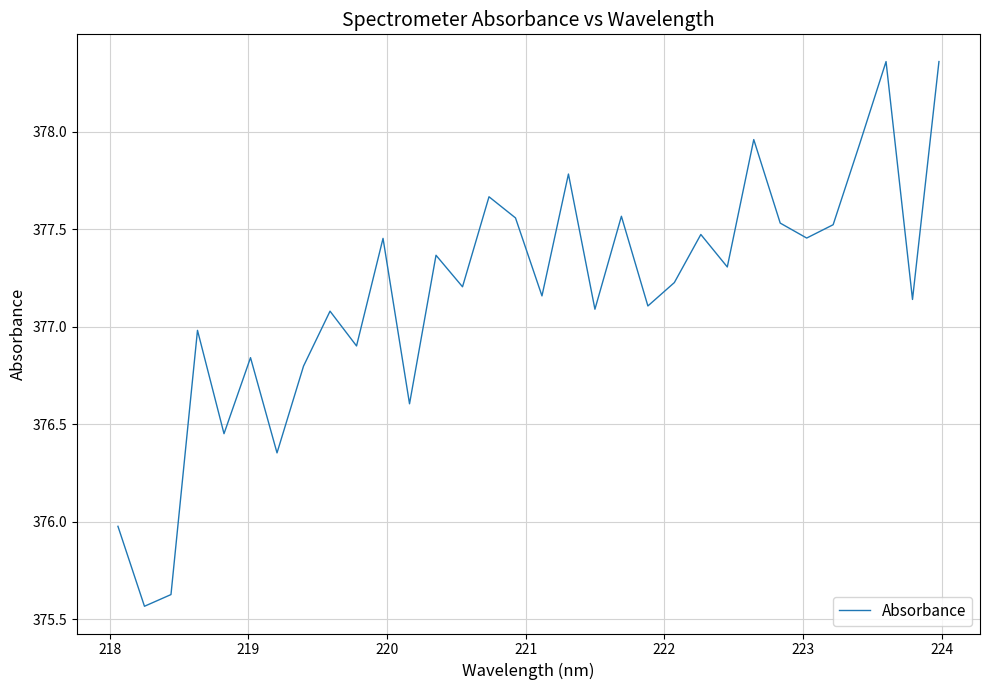

What is the sum of all values?

12069.4